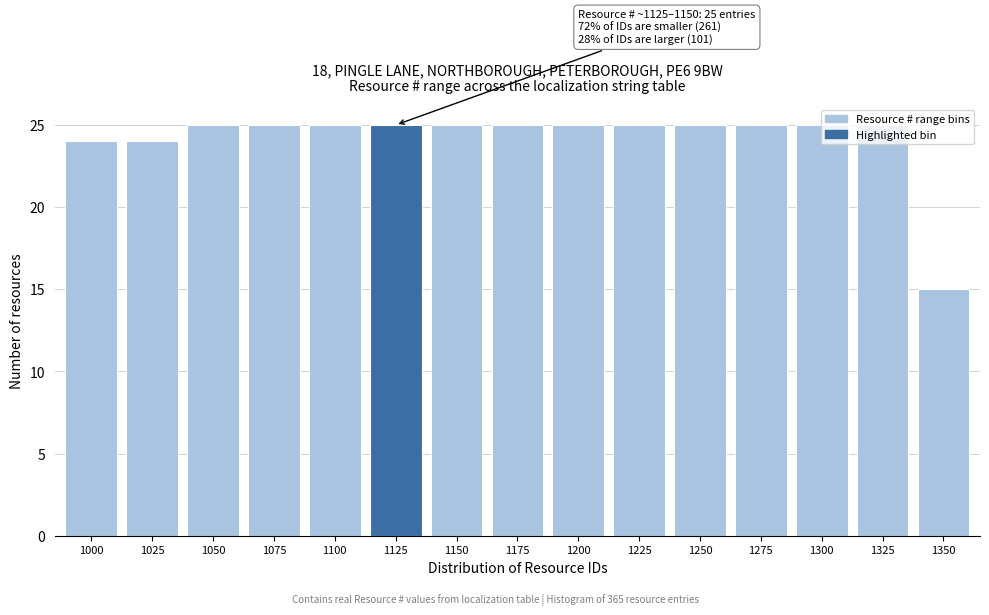

The value at 1250 is 25. True or false?

True